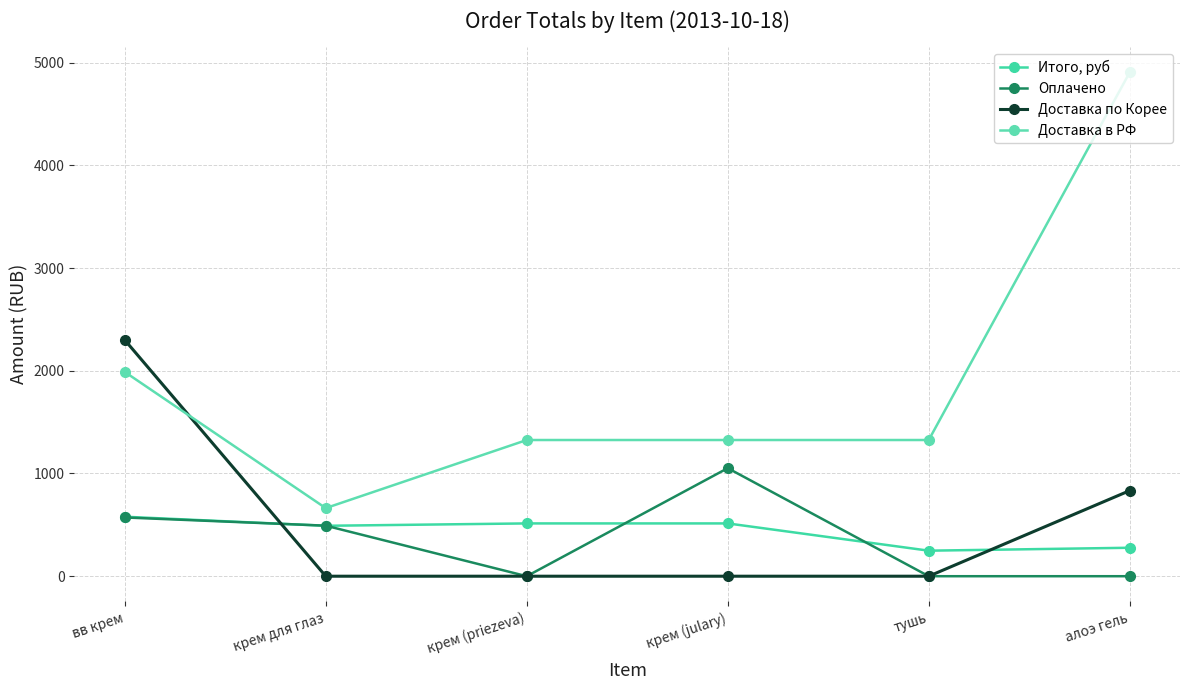

Is this an area chart (filled region under the line)?

No